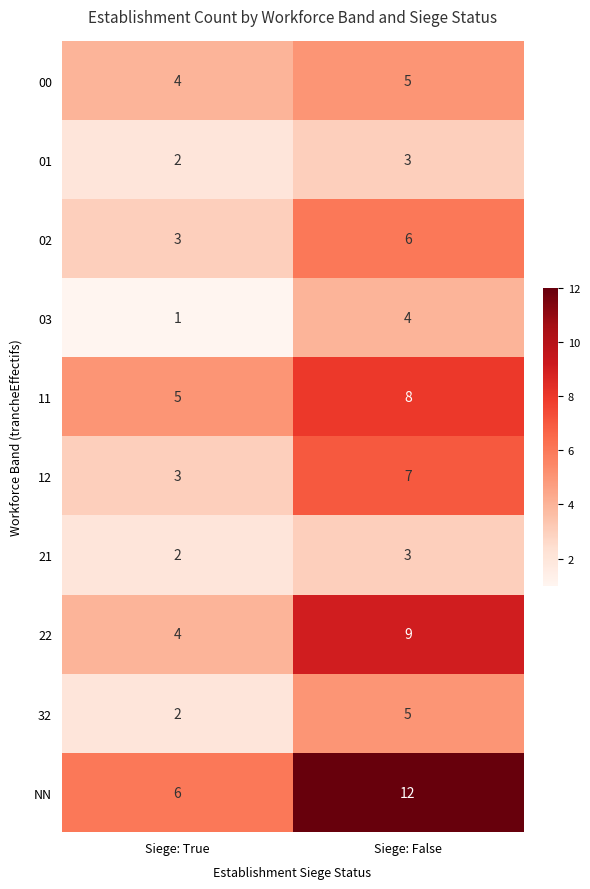

What is the difference between the maximum and minimum values in the 03 series?

3